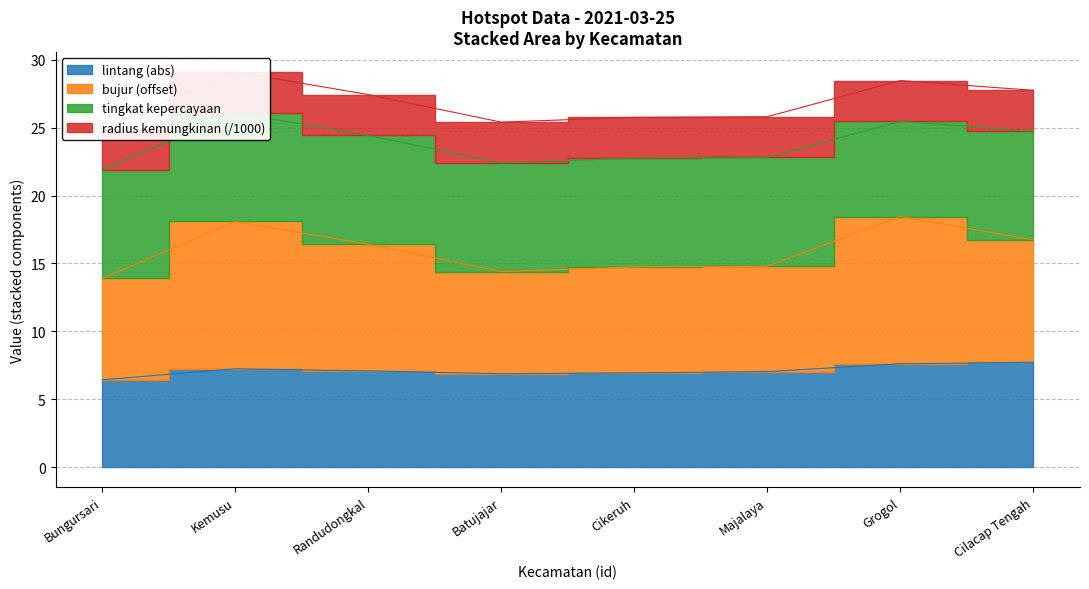

True or false: bujur and lintang cross at least once.

False